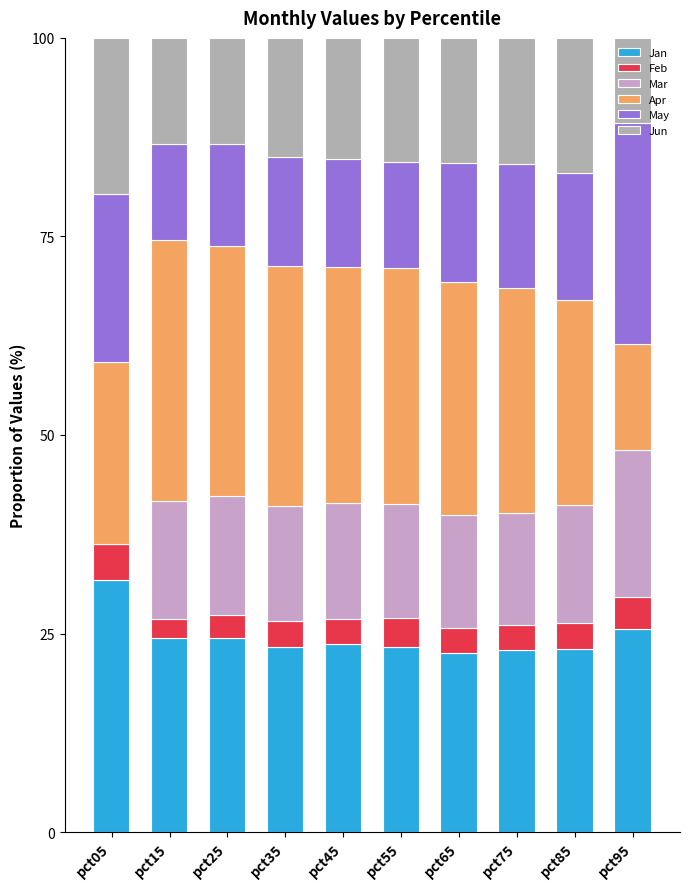

How many series are shown in this chart?

6